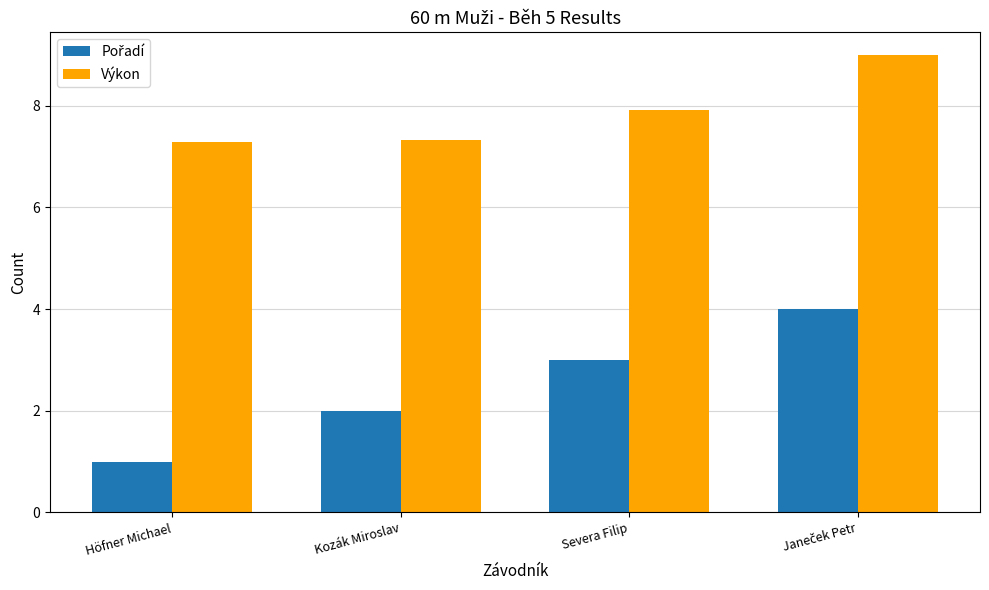

The Výkon series shows 1.7 at Kozák Miroslav. True or false?

False